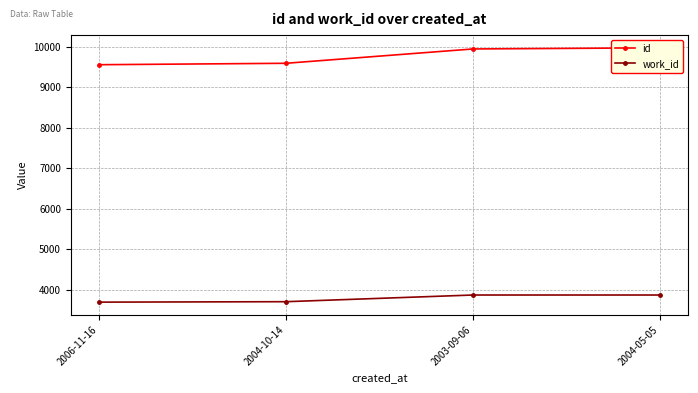

What position from the left is 2004-05-05?

4